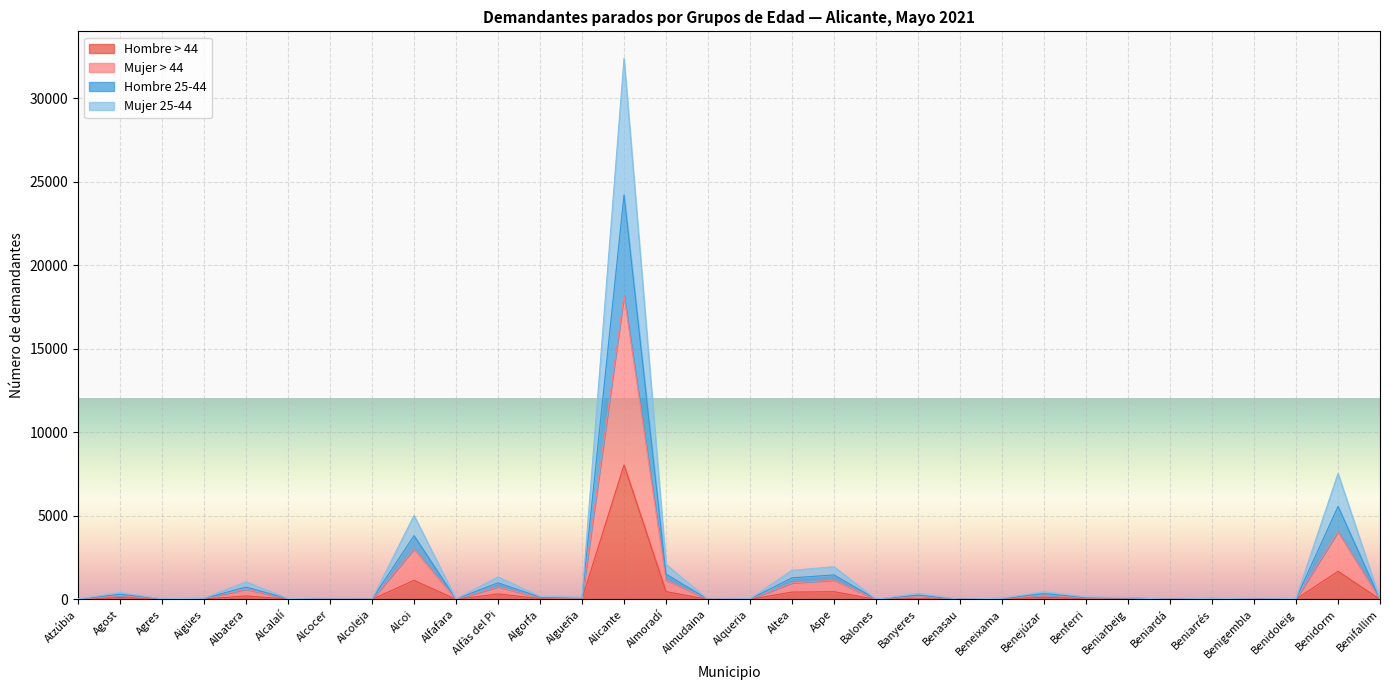

At which category is the sum across all series the highest?

Alicante